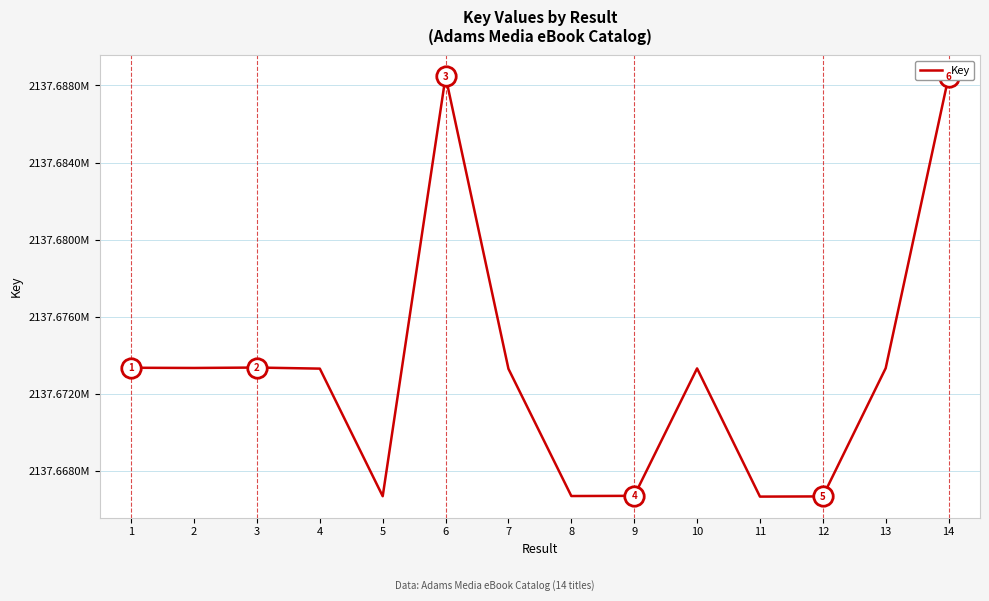

True or false: the data has more than 1 interior local peaks.

True